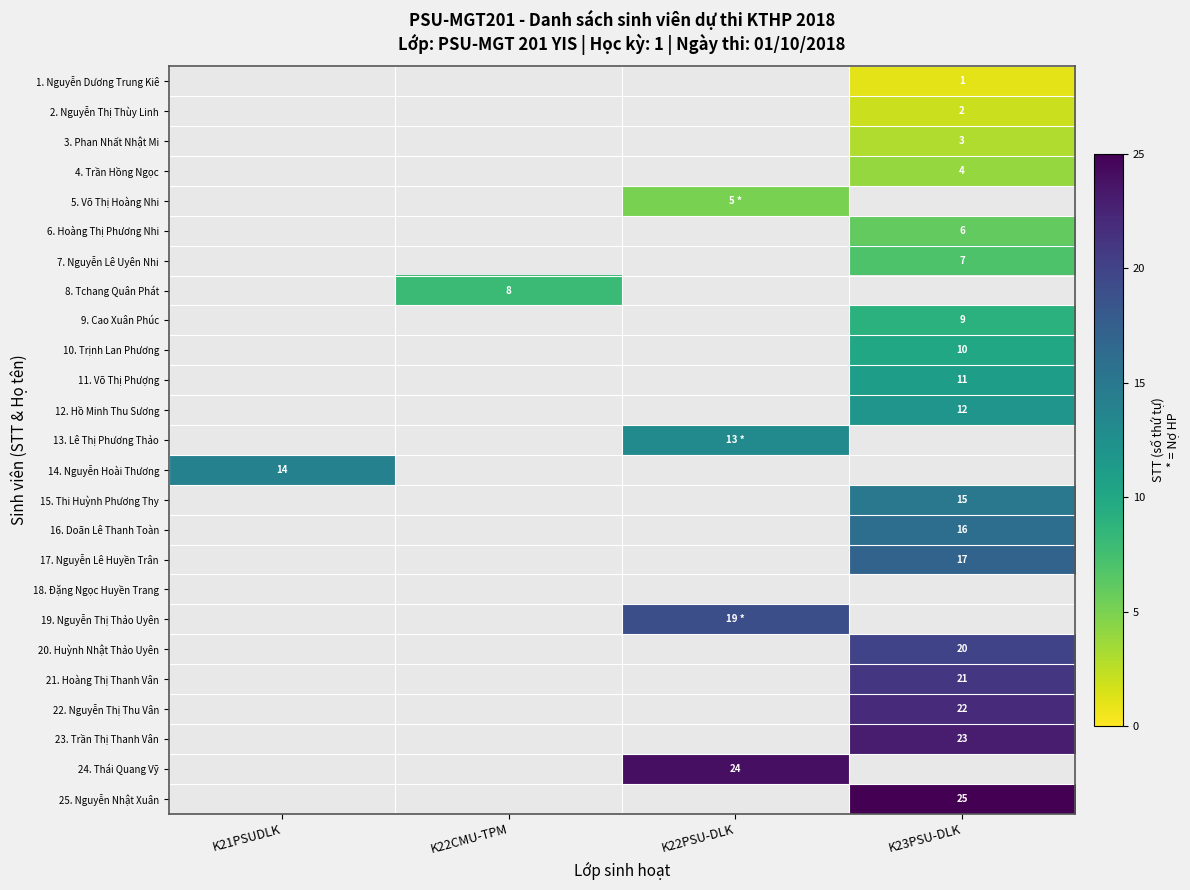

Is the value of row_1 at K22CMU-TPM greater than the value of row_6 at K22CMU-TPM?

No